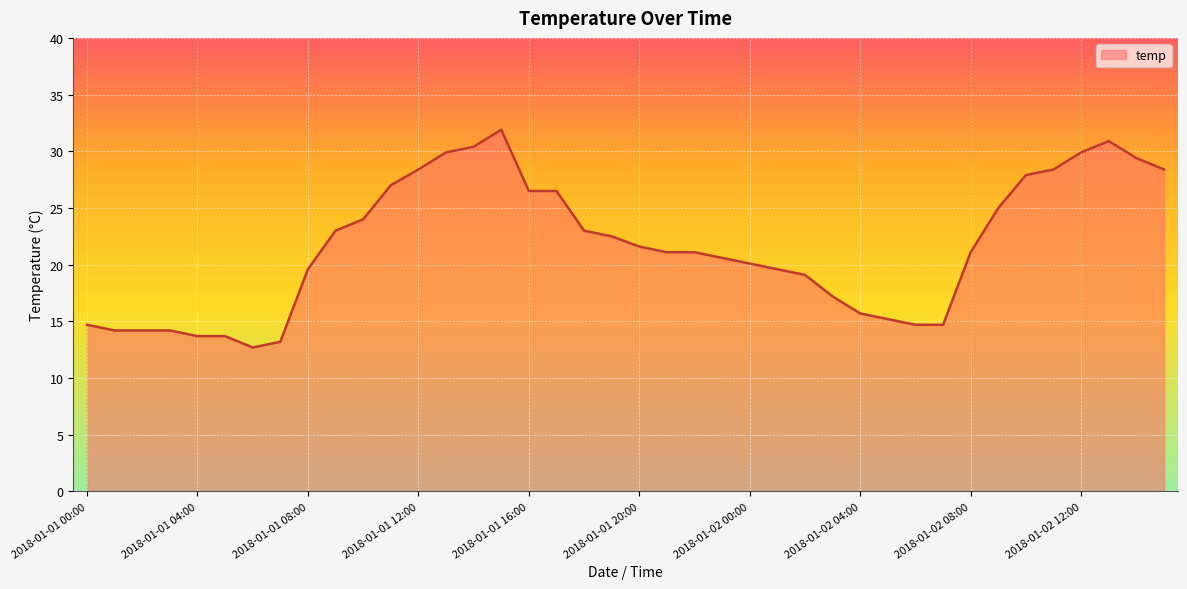

What is the difference between the maximum and minimum values?

19.2